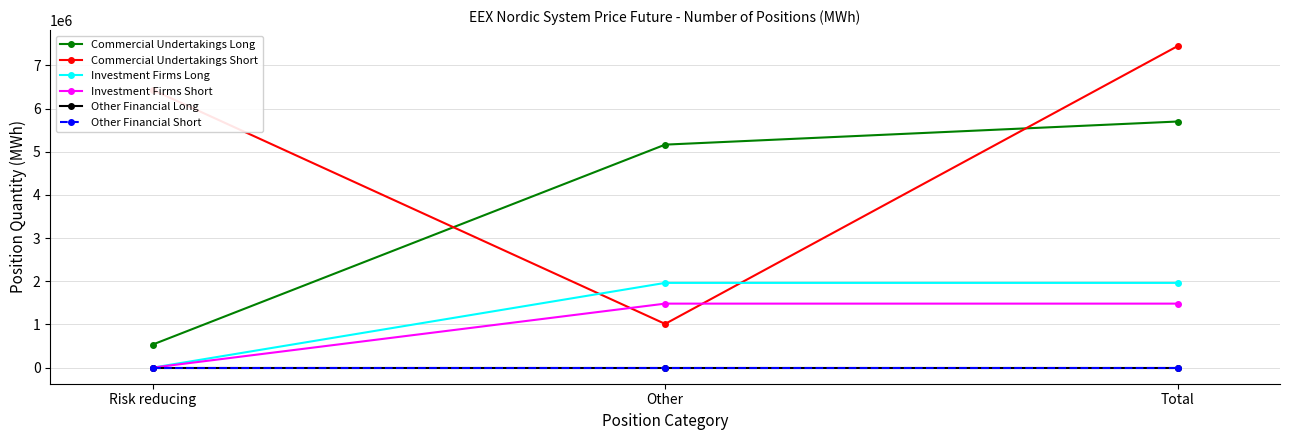

At which label is Other Financial Short closest to 0?

Risk reducing